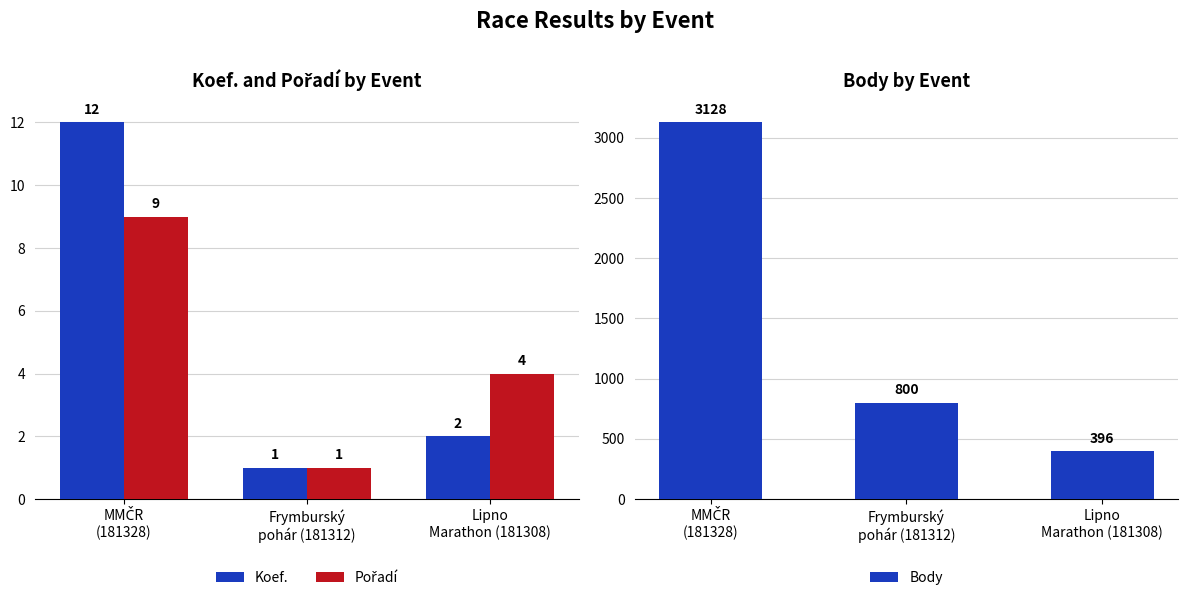

What is the label of the 1st bar from the left?

MMČR
(181328)